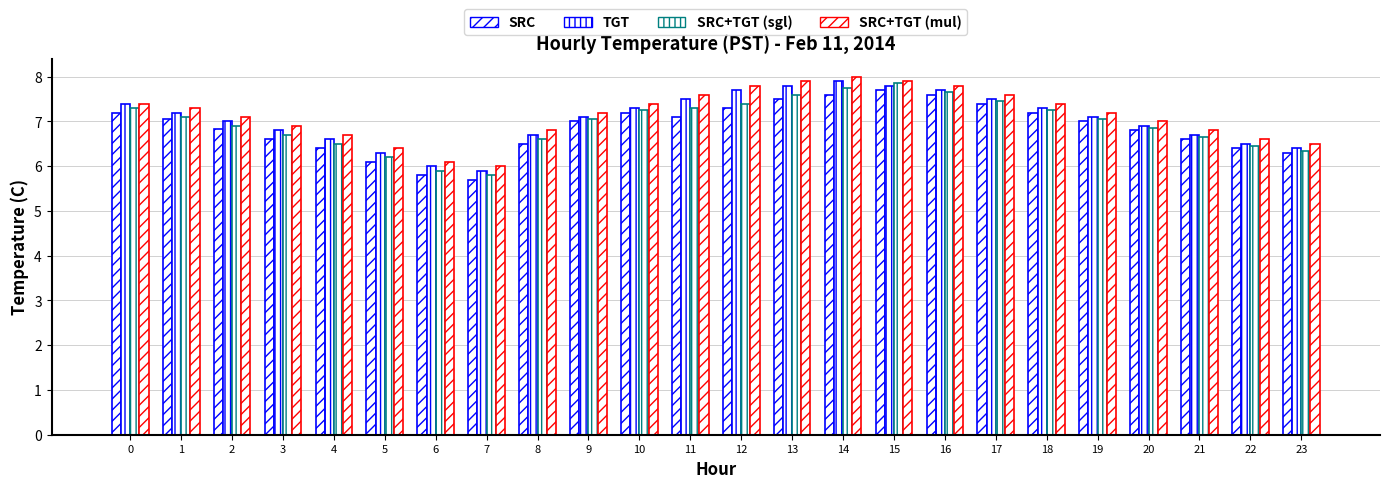

How many bars are there in total?

96